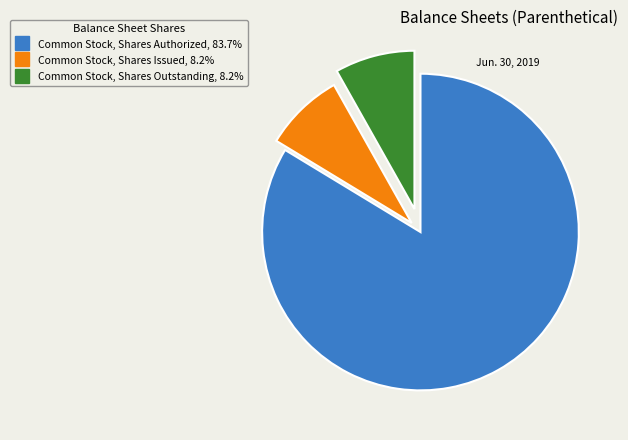

Is there a majority slice in this chart?

Yes